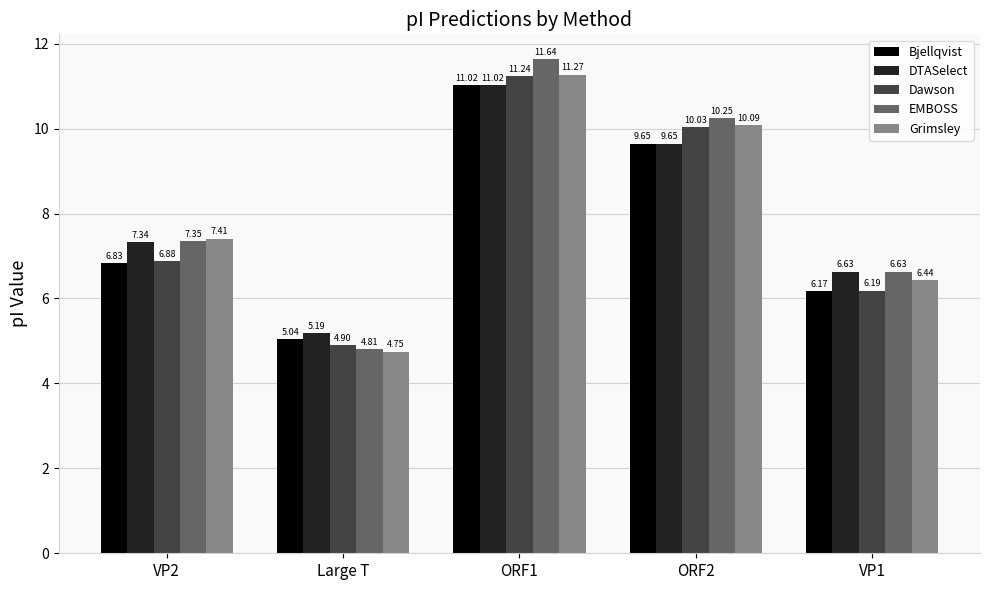

At which category is the sum across all series the highest?

ORF1